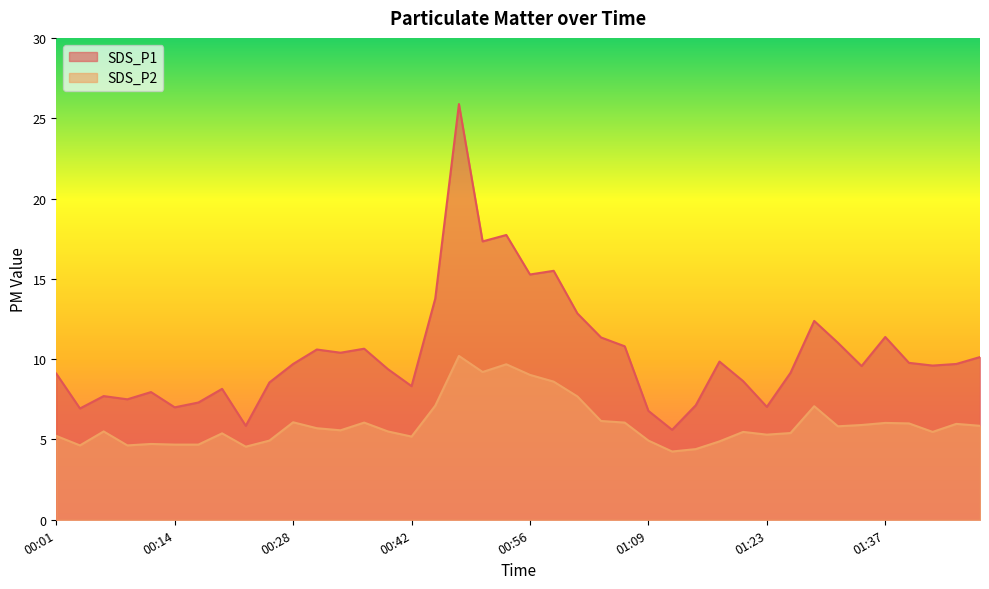

Which series changed the most between 00:06 and 00:34?

SDS_P1